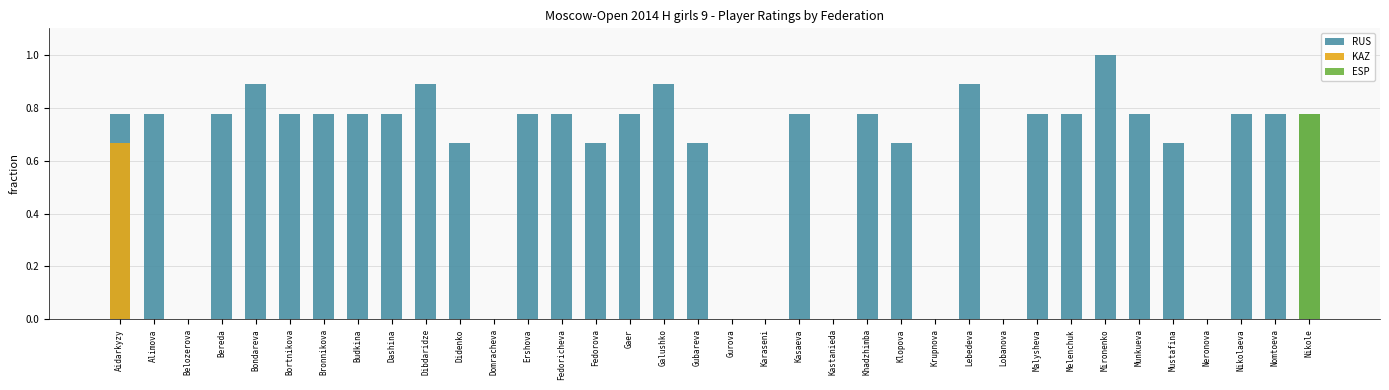

How many distinct data groups are displayed?

3